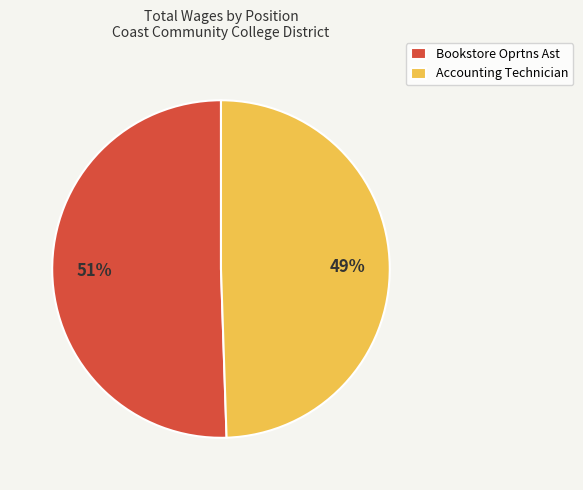

Do Accounting Technician and Bookstore Oprtns Ast together represent more than half of the pie?

Yes